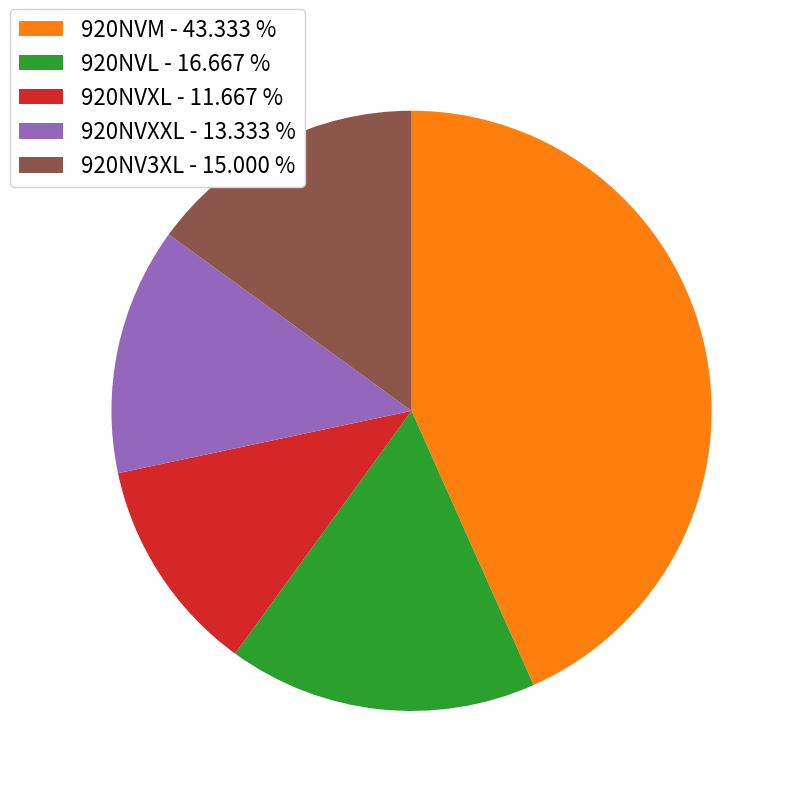

Is there any slice that represents more than half of the pie?

No